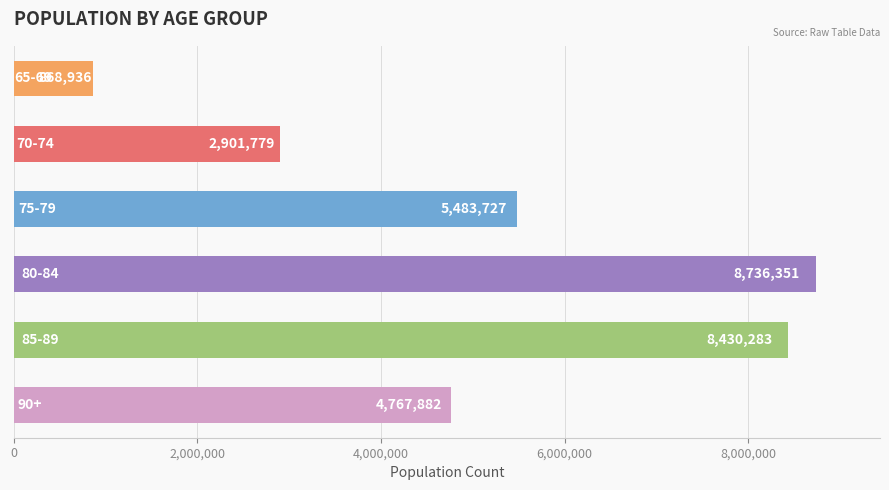

Reading bottom to top, list all the values displayed in this chart.

4767882	8430283	8736351	5483727	2901779	868936